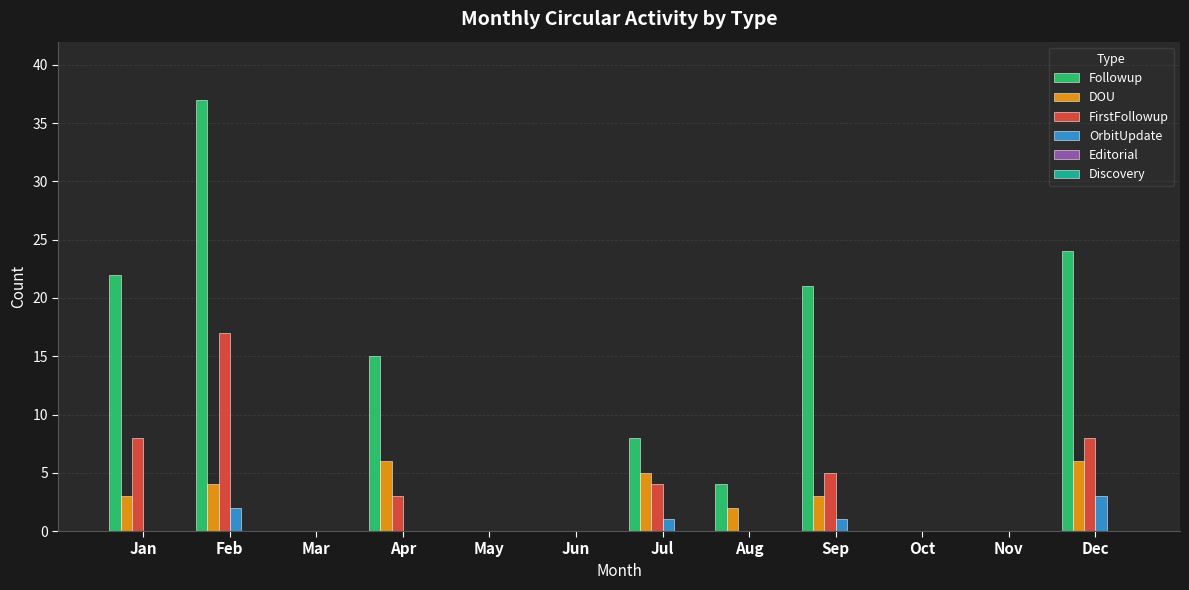

What is the sum of all Followup values?

131